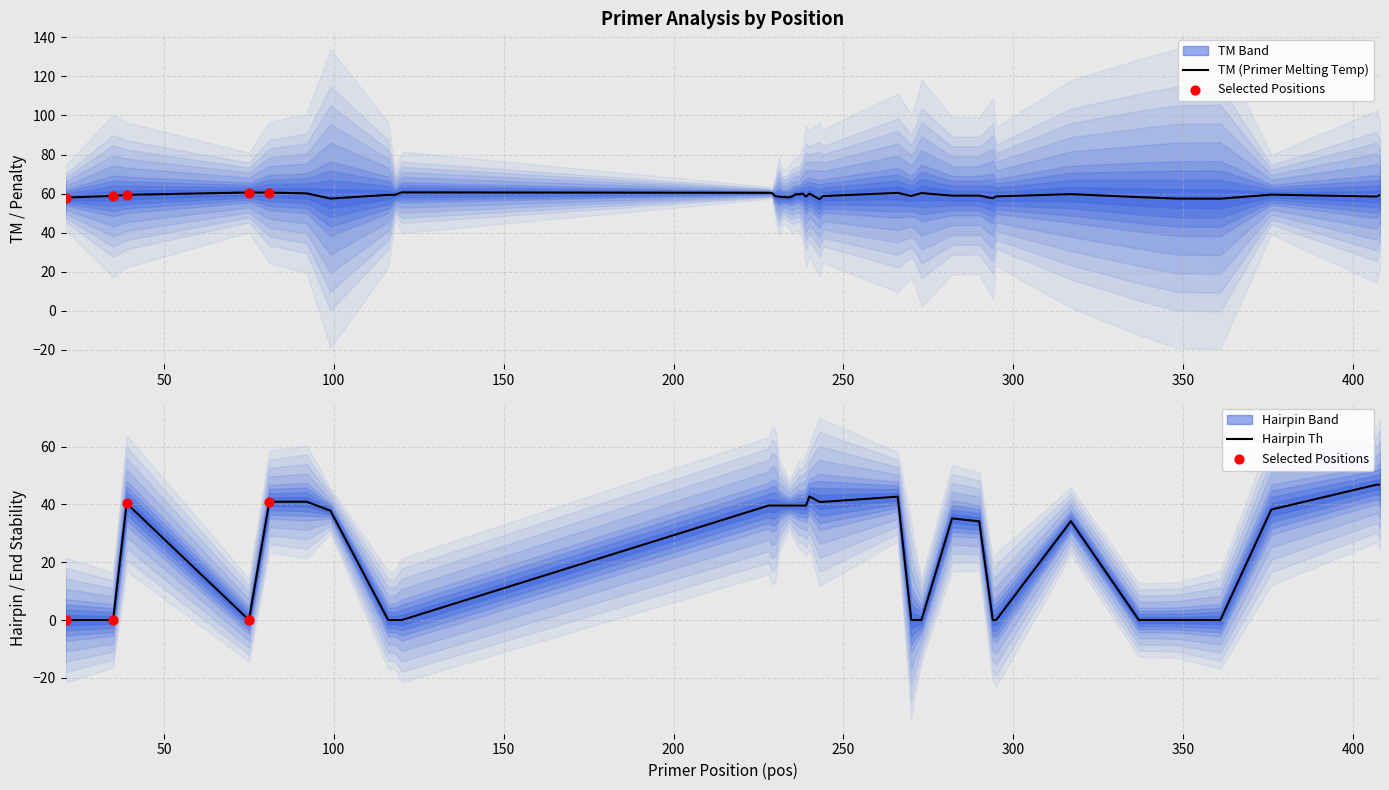

Is the value of PRIMER_LEFT_0_TM at 150 greater than the value of PRIMER_LEFT_0_HAIRPIN_TH at 300?

Yes